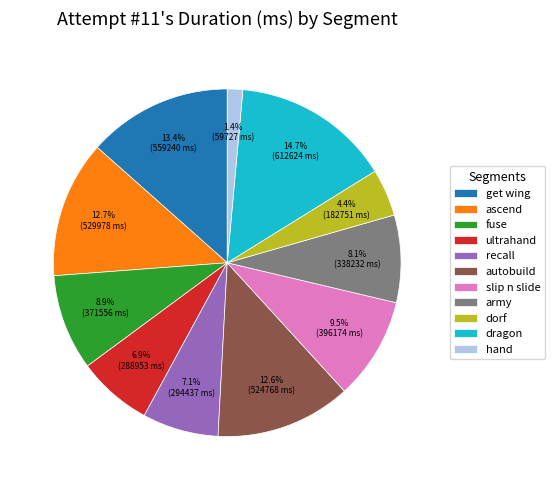

The dragon slice represents 28% of the pie. True or false?

False